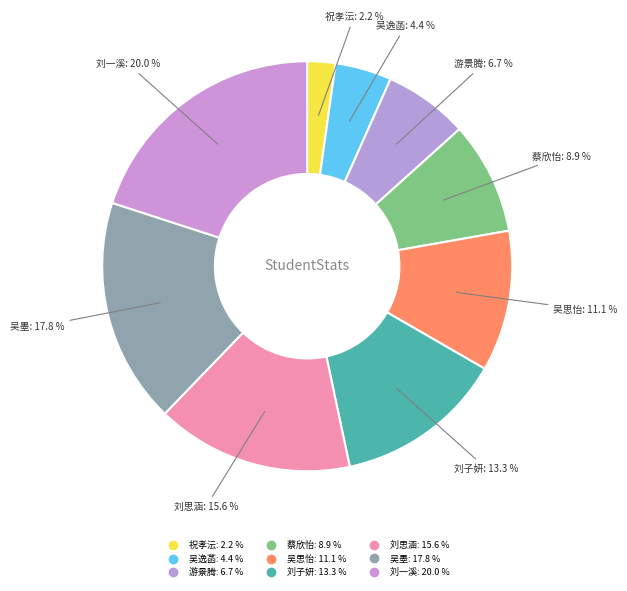

Is 游景腾 the majority of the pie?

No